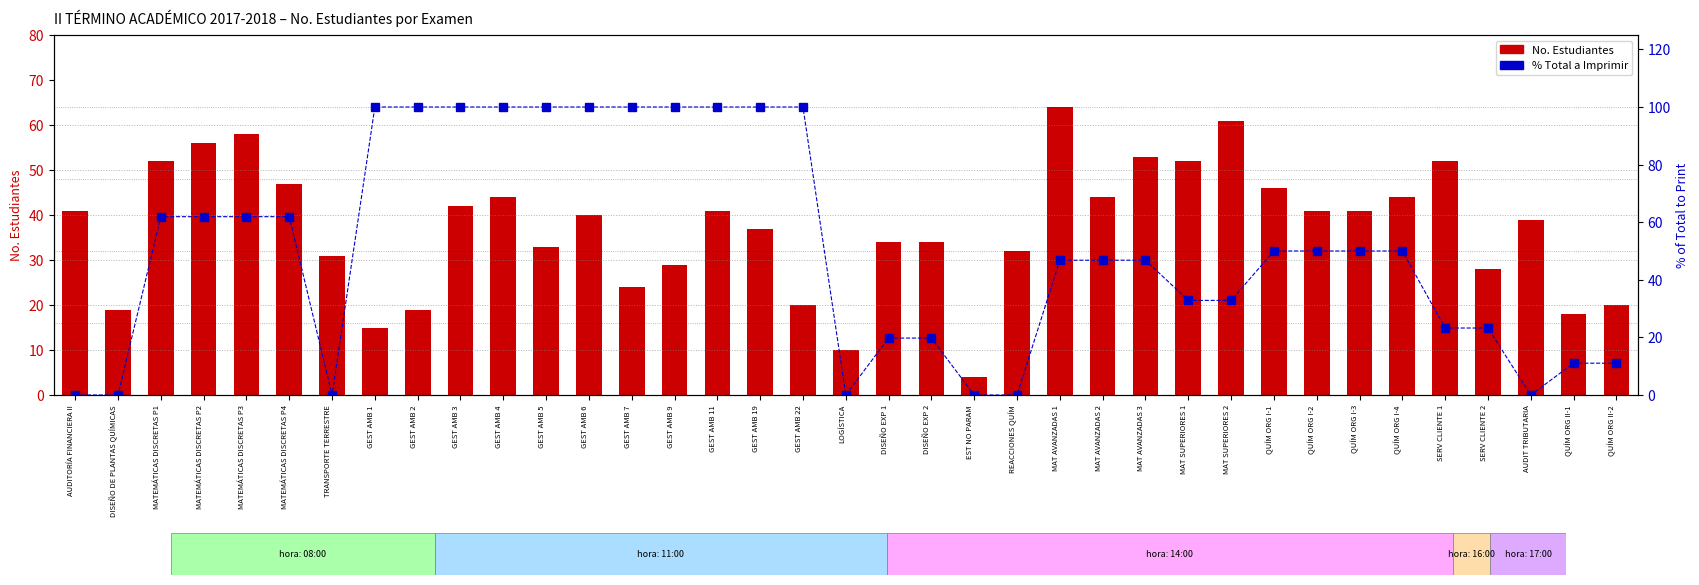

What position from the right is MAT AVANZADAS 3?

12